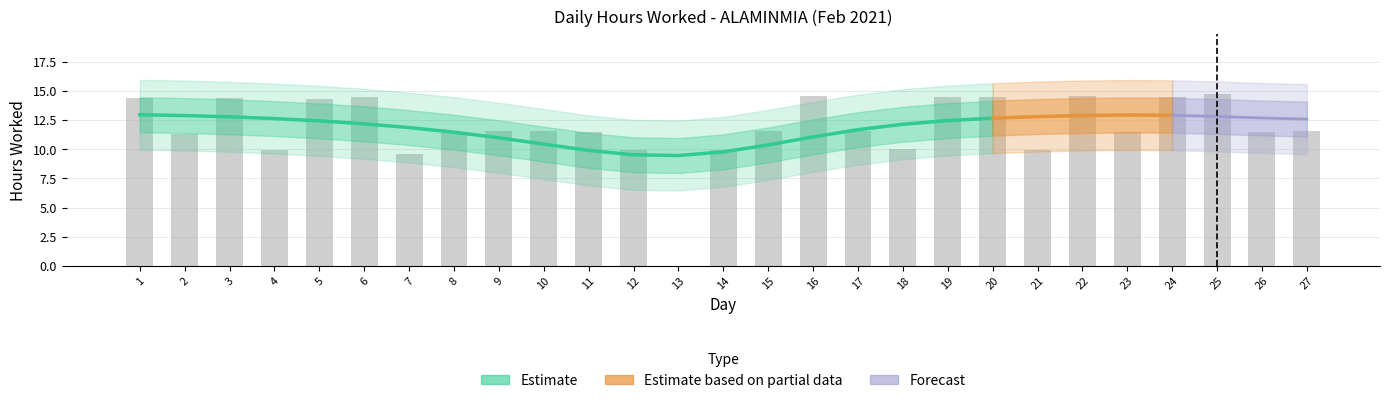

Rank the categories by value from highest to lowest.

25, 16, 22, 19, 20, 6, 24, 3, 1, 5, 9, 10, 15, 17, 27, 23, 26, 11, 8, 2, 18, 14, 21, 4, 12, 7, 13